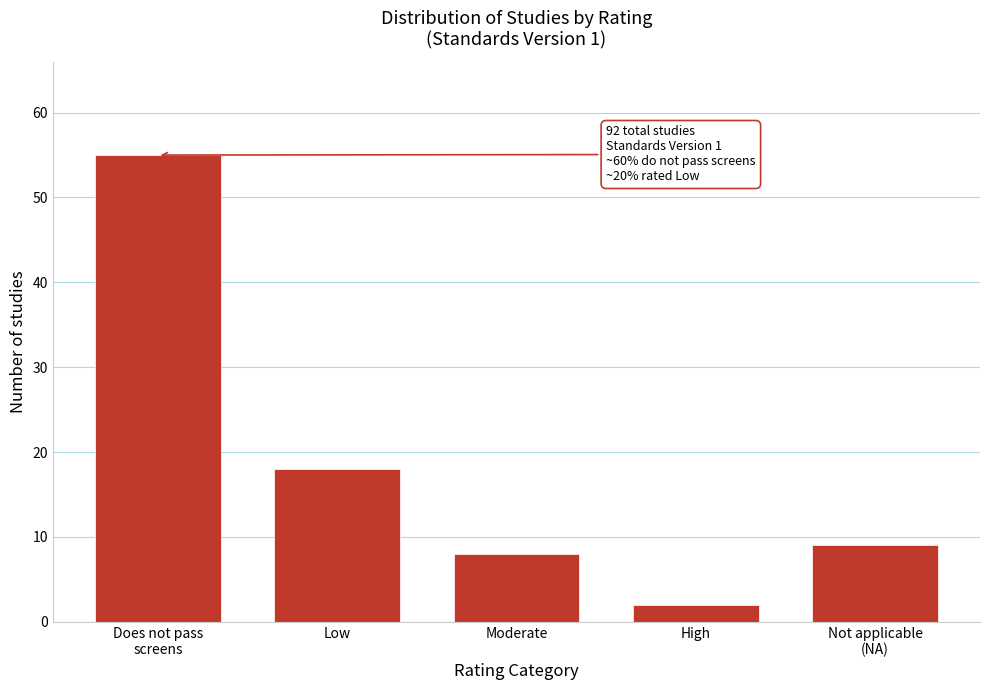

Reading left to right, what are all the values shown in this chart?

55	18	8	2	9